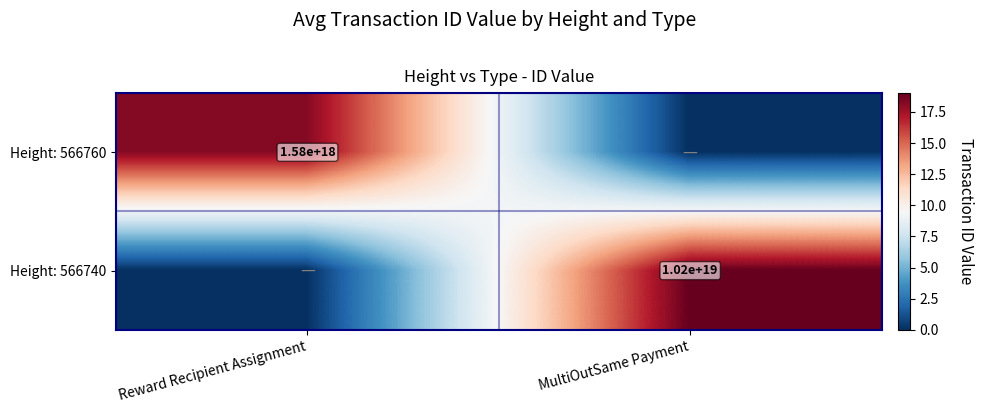

Is the value of Height: 566760 at Reward Recipient Assignment greater than the value of Height: 566740 at MultiOutSame Payment?

No